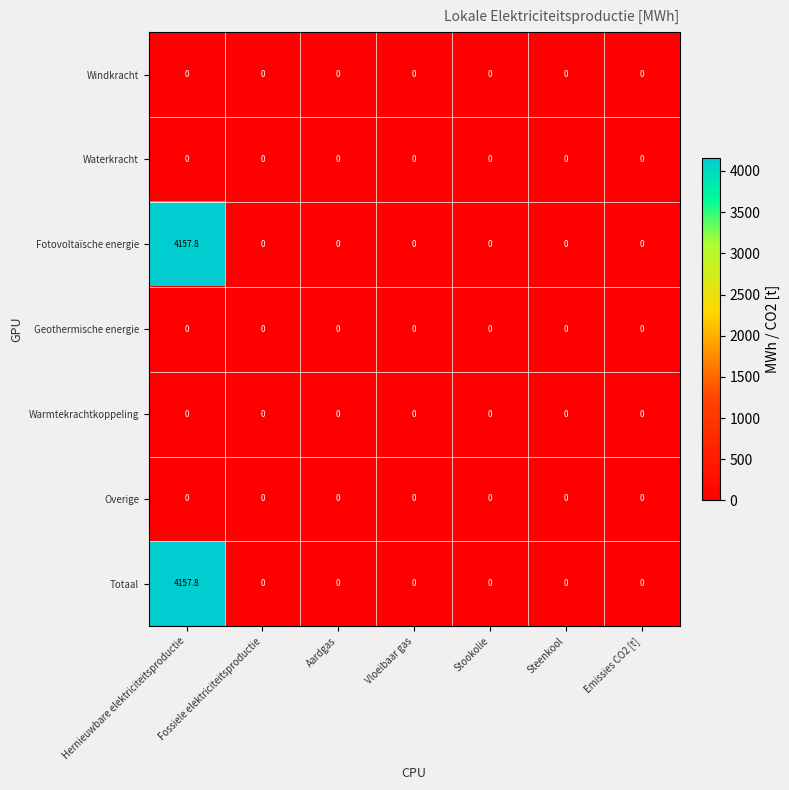

At which category does the chart reach its peak across all series?

Hernieuwbare elektriciteitsproductie